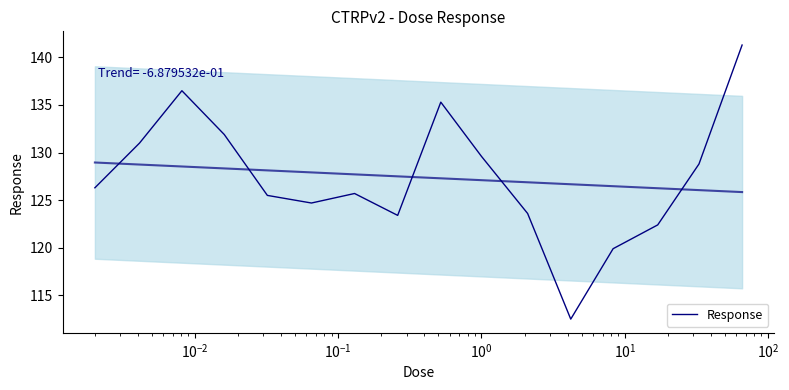

Reading left to right, what are all the values shown in this chart?

126.3	131.0	136.5	131.9	125.5	124.7	125.7	123.4	135.3	129.6	123.6	112.5	119.9	122.4	128.8	141.3